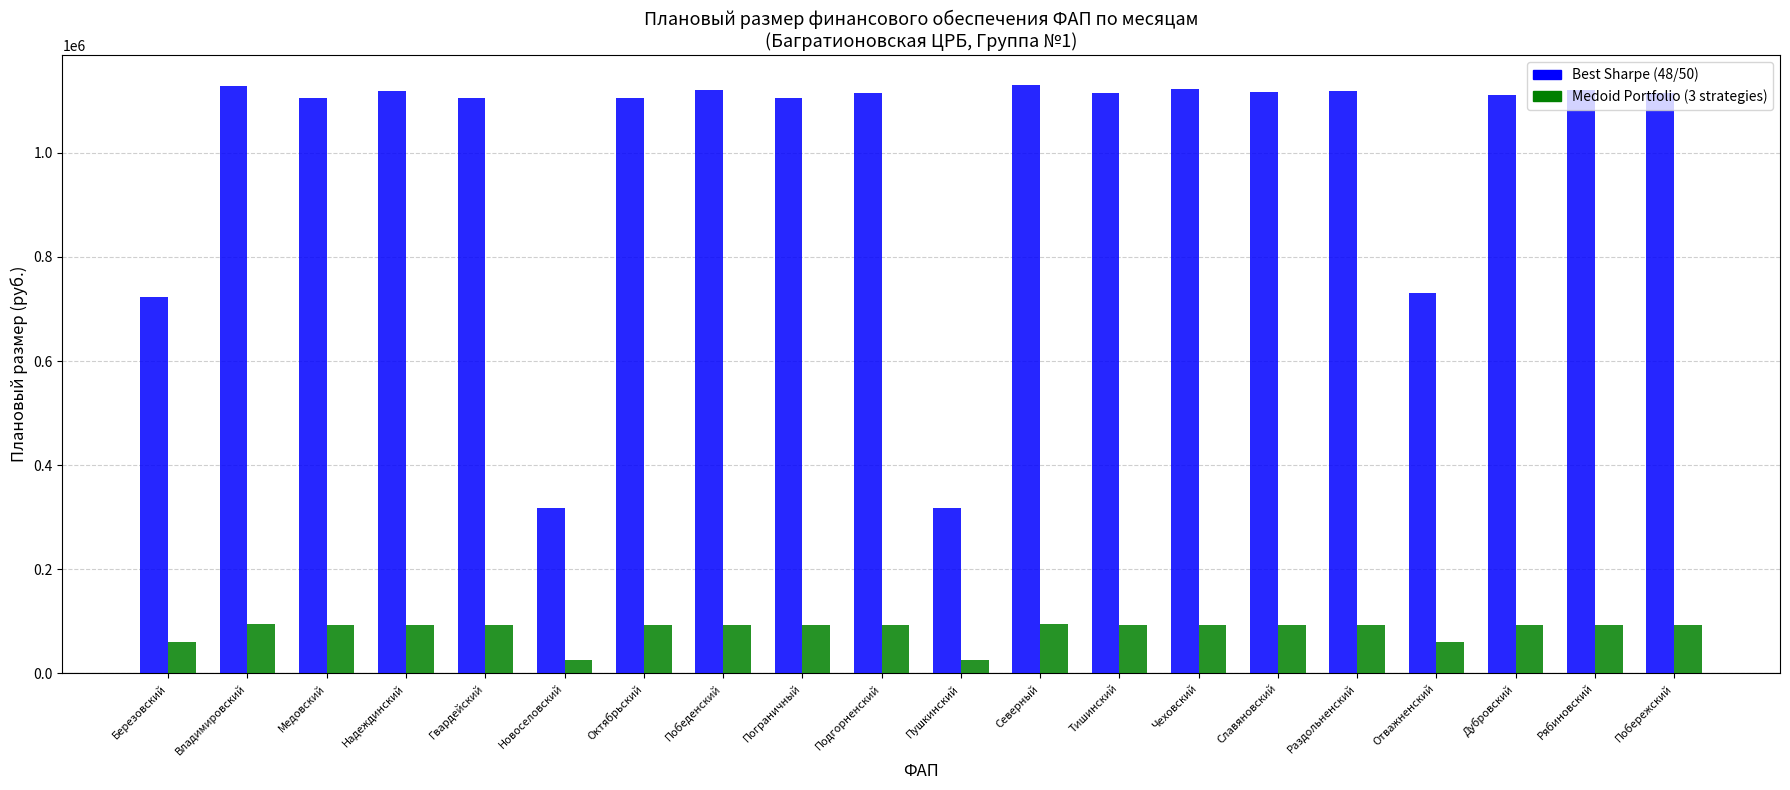

What is the sum of all Best Sharpe (48/50) values?

19944355.8